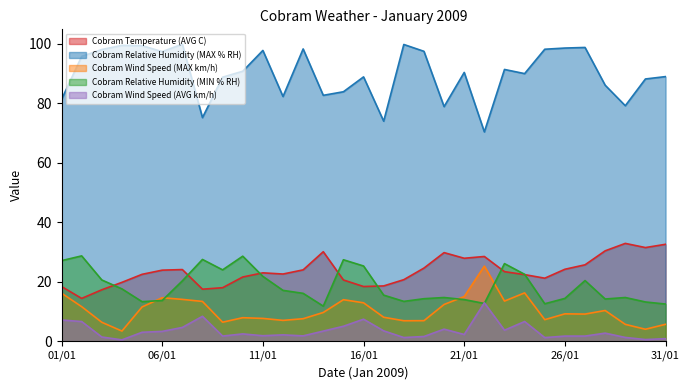

What is the difference between the highest and lowest values at 03/01?

96.7